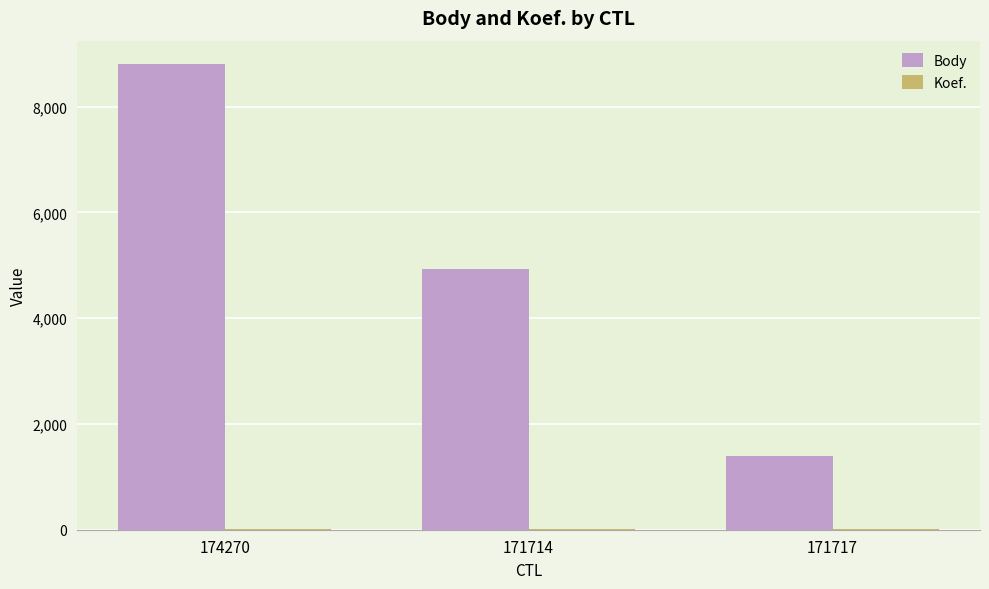

How many series are shown in this chart?

2